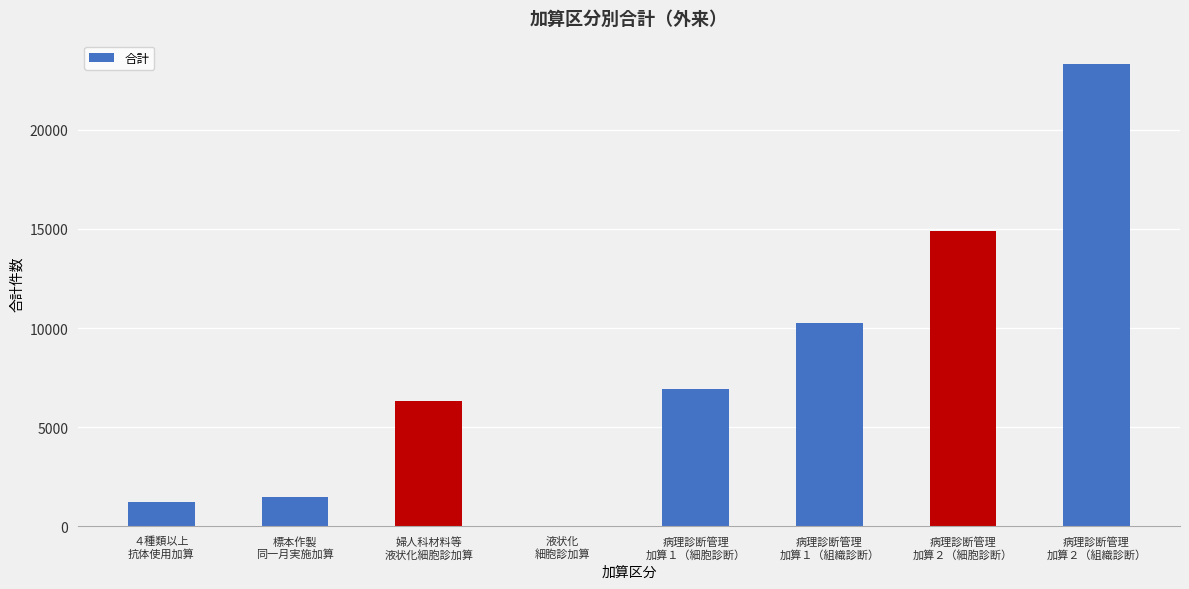

What is the maximum value shown in the chart?

23330